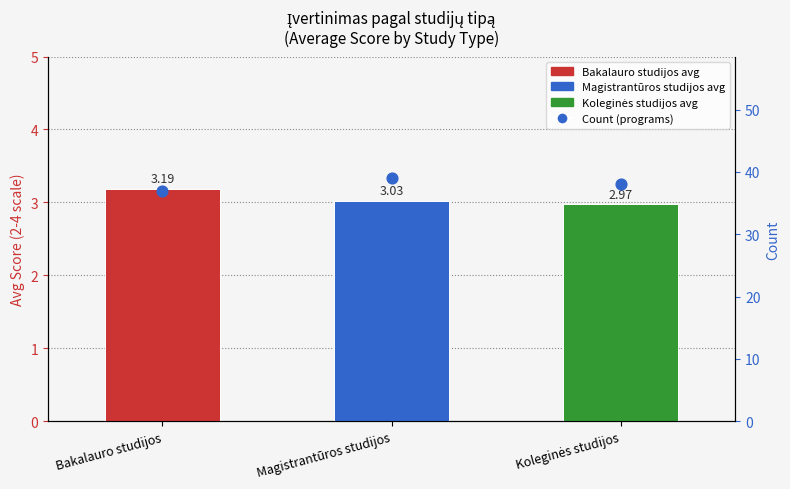

Which series contains the lowest Y value?

Avg Score